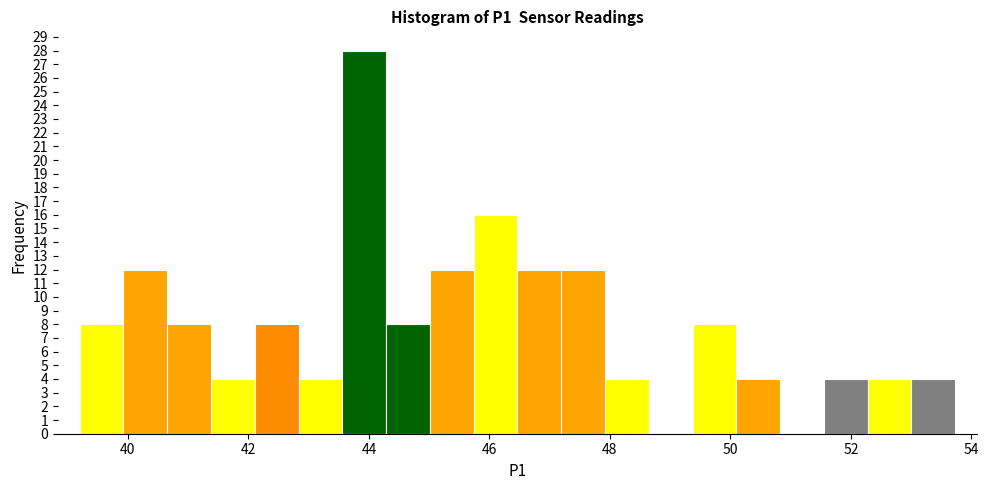

Around what value on the x-axis is the tallest bar? Give the approximate position of its centre, as read against the axis.

44.0